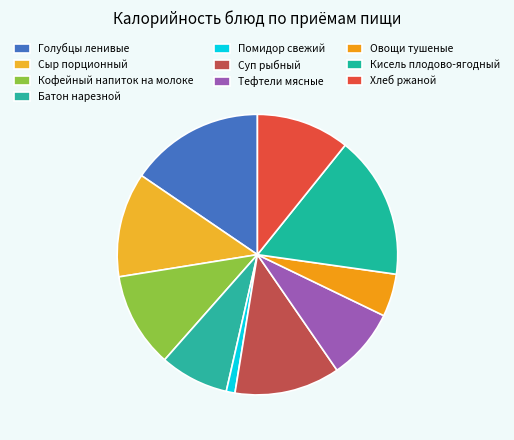

To the nearest percent, what percentage of the pie is Овощи тушеные?

5%